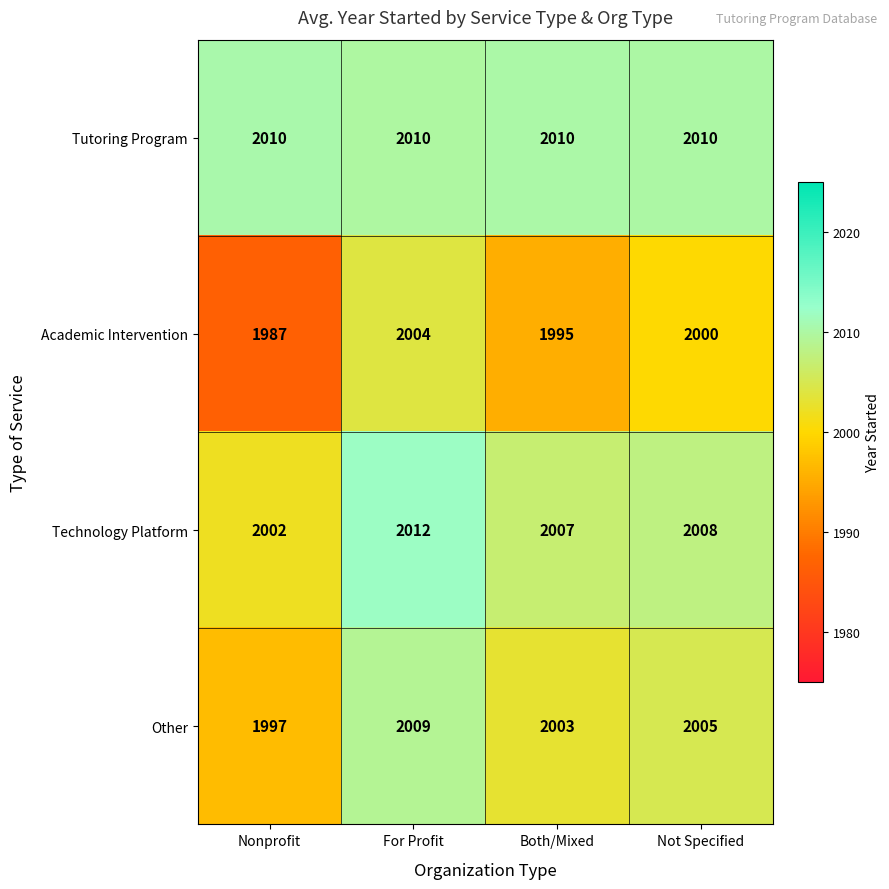

What is the sum of the Technology Platform values at Both/Mixed and For Profit?

4019